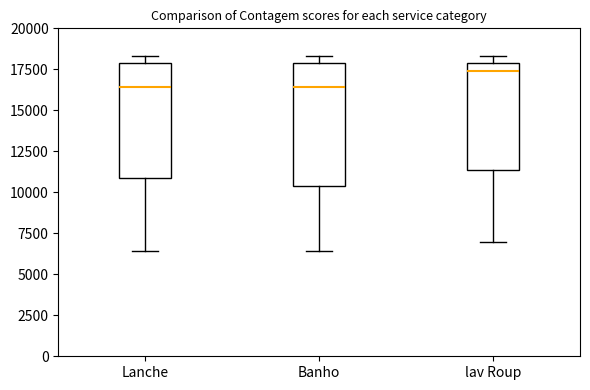

Where is the lower edge of the box for Banho on the y-axis? The values are not printed on the chart, so give them approximately, as read against the axis.

10500